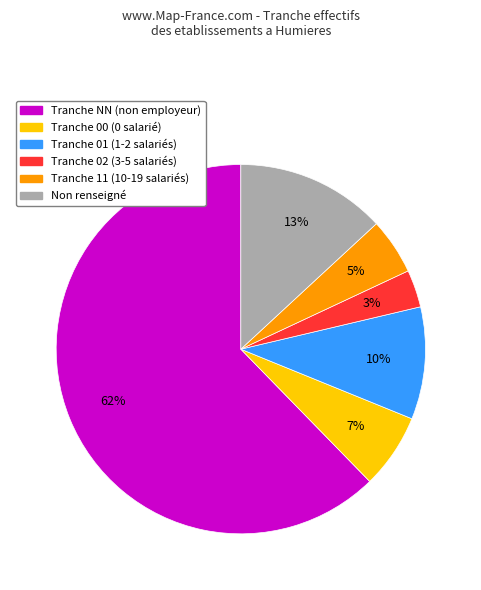

Count the number of slices in the pie.

6